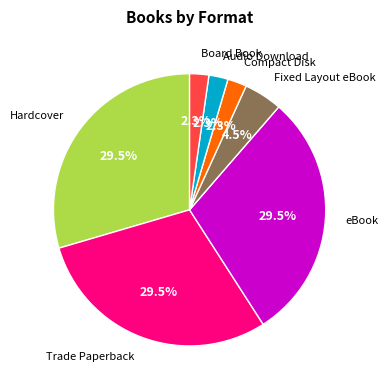

To the nearest percent, what is the average slice percentage?

14%